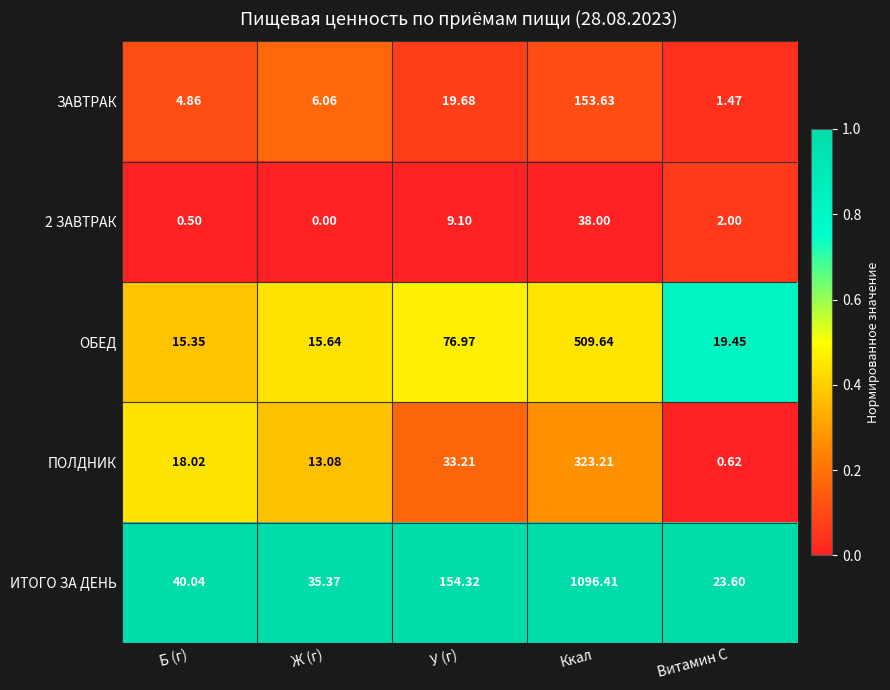

Is the value of ИТОГО ЗА ДЕНЬ at Ккал greater than the value of ЗАВТРАК at Витамин С?

Yes